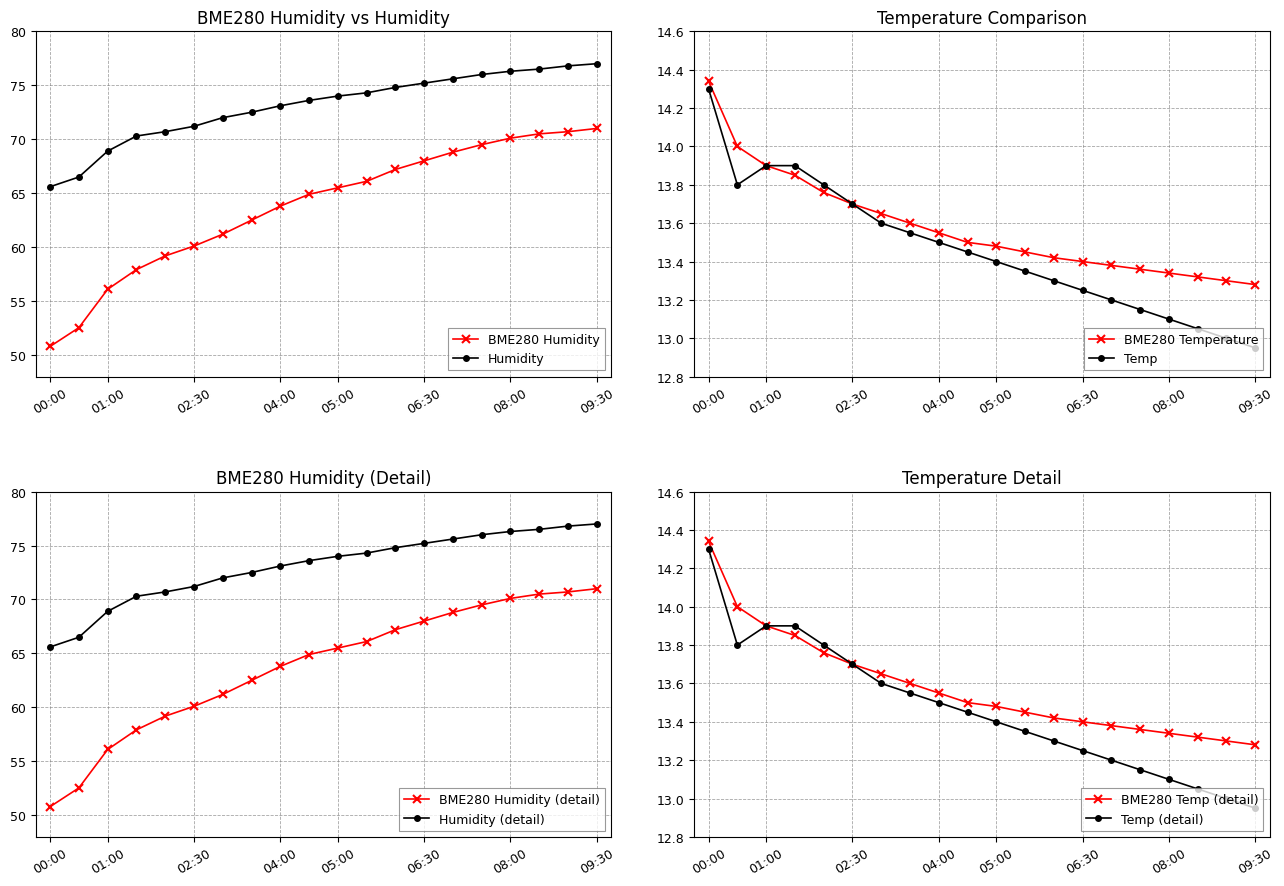

What is the approximate value of Humidity at 09:00?

76.8